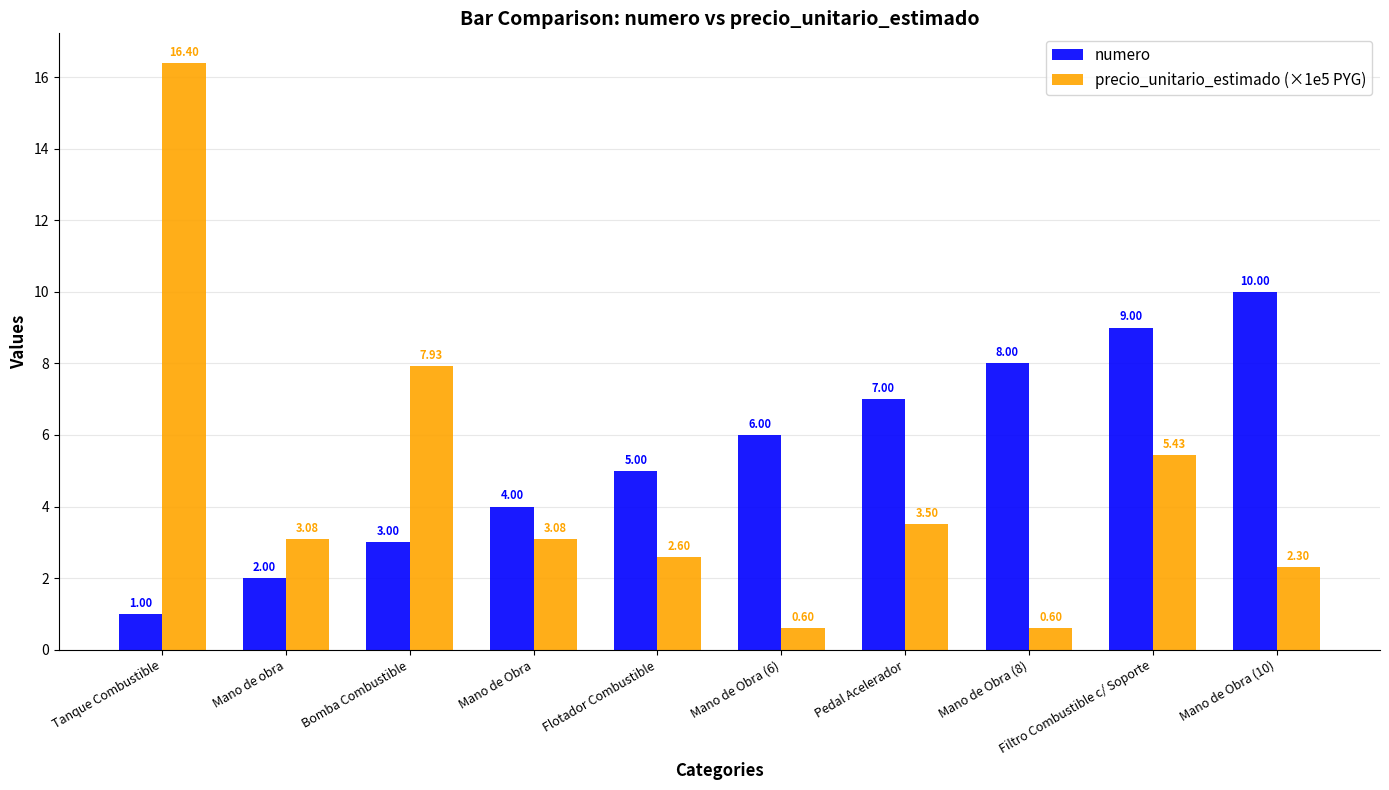

How many groups of bars are there?

10